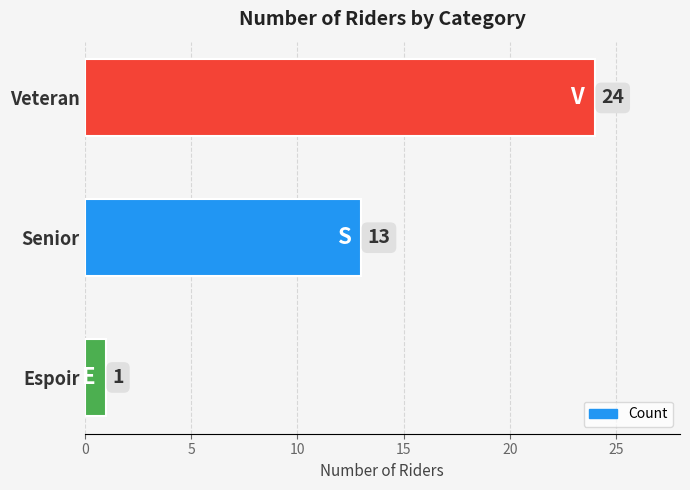

How many values are between 1 and 24?

3